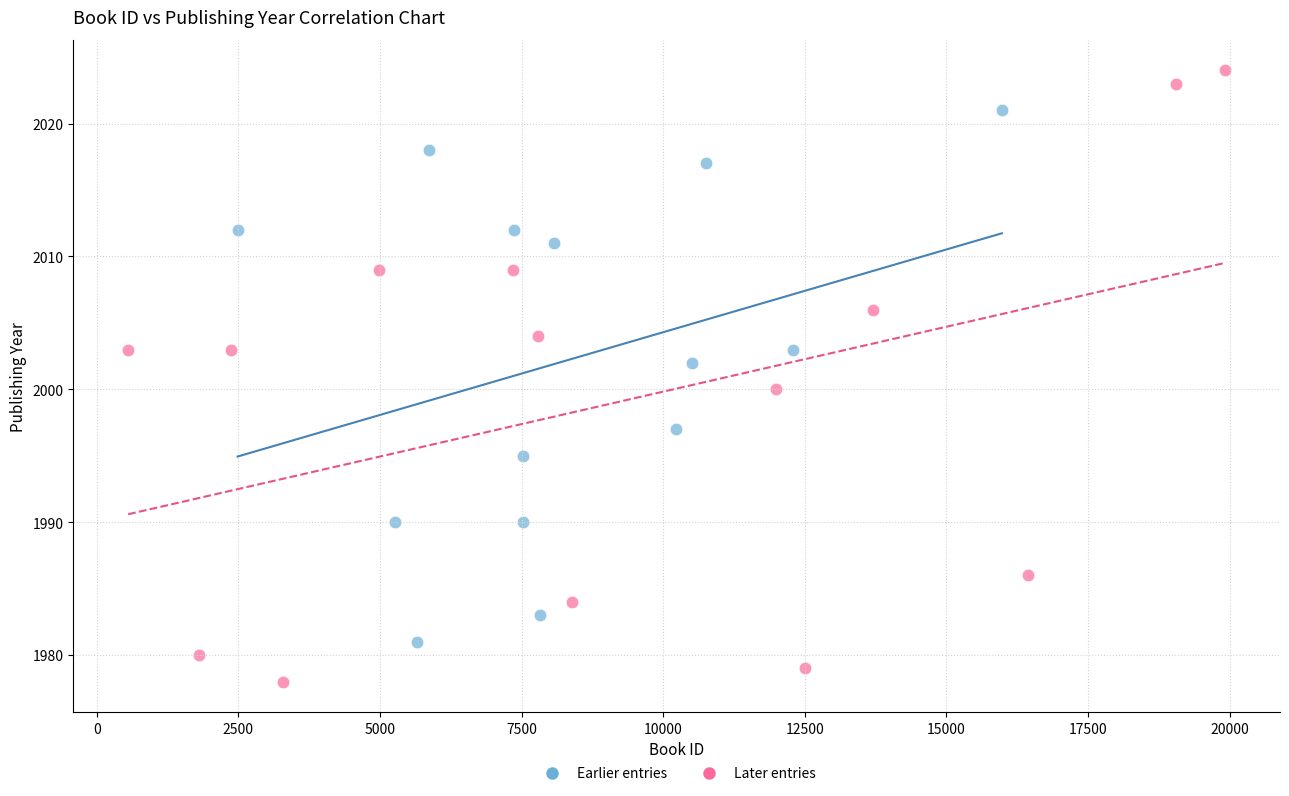

Which series has the widest spread of Y values?

Later entries